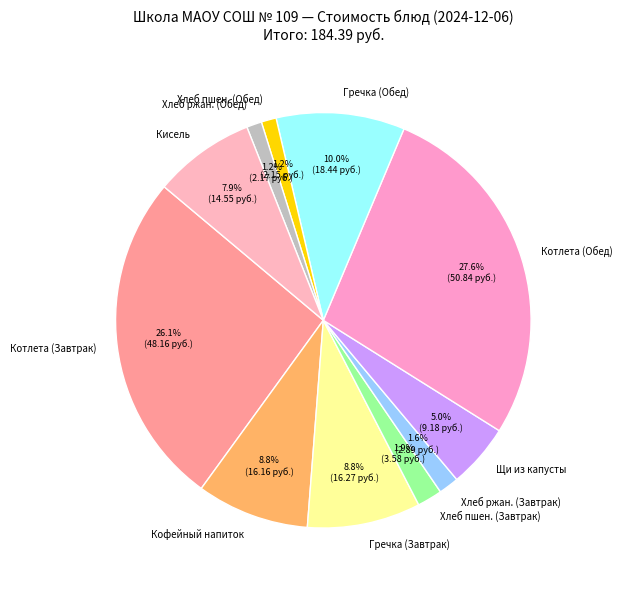

Does any single category account for the majority?

No